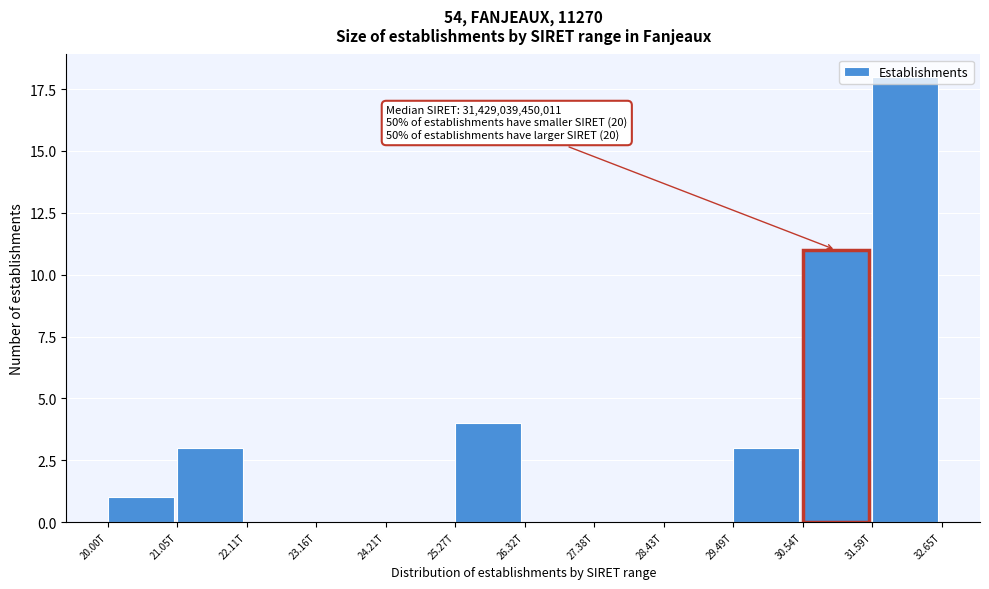

Where is the data nearest to the value 9?

30.54T